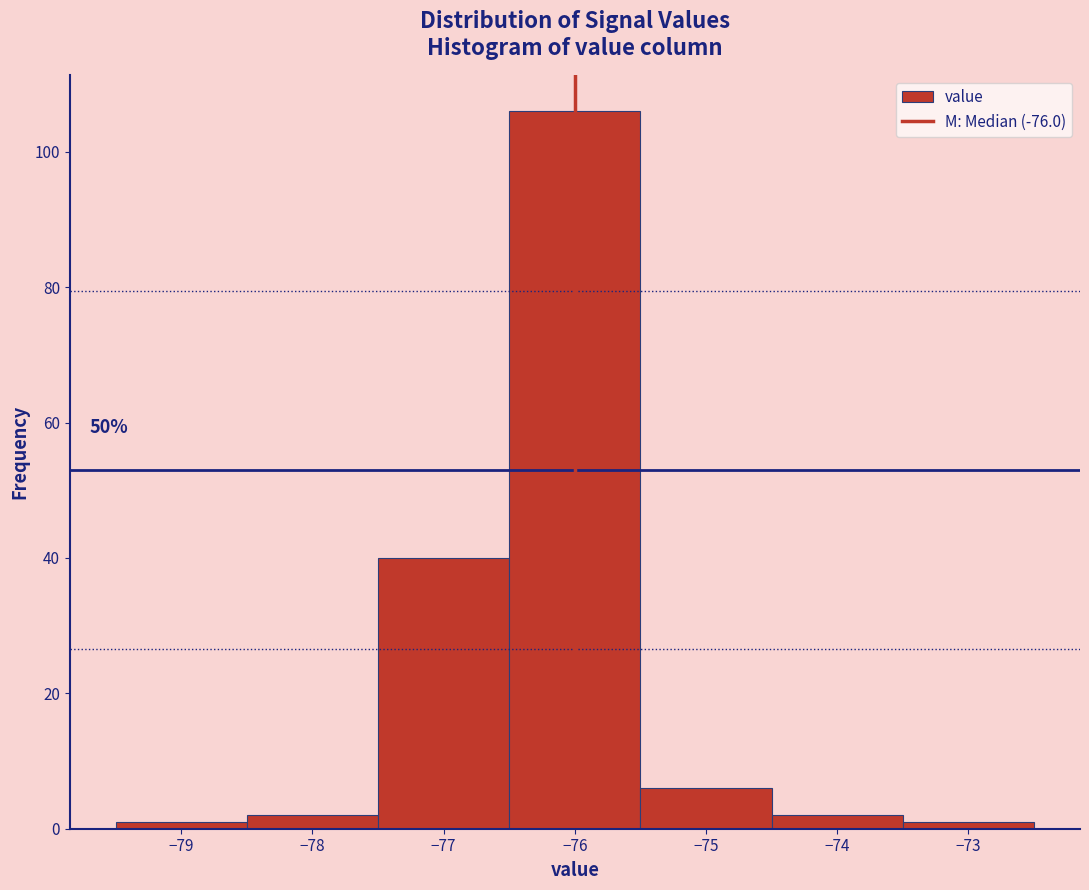

Over which range of the x-axis is the bar tallest?

-76.5 to -75.5